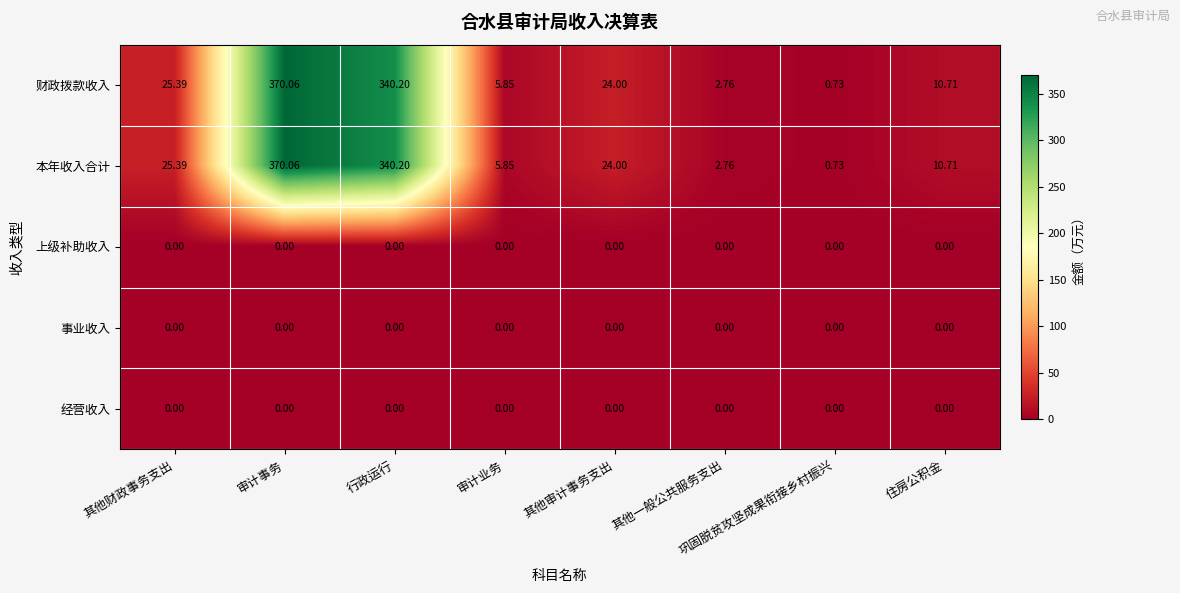

Is the value of 上级补助收入 at 审计事务 greater than the value of 本年收入合计 at 行政运行?

No